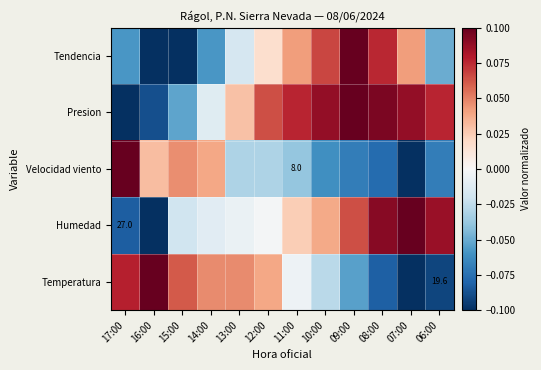

What is the difference between the highest and lowest values at 15:00?

0.2